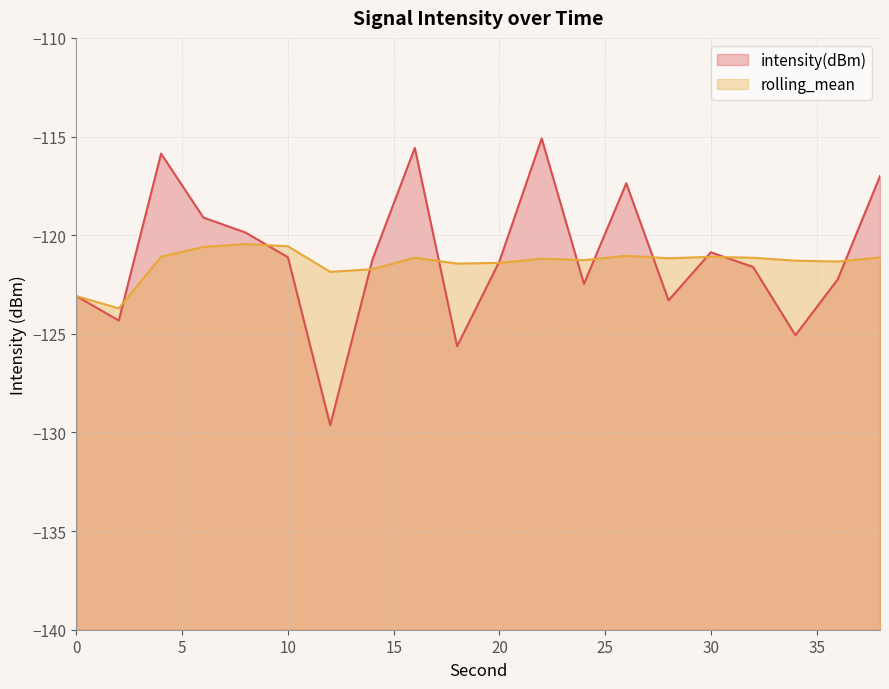

What is the smallest value displayed?

-129.6